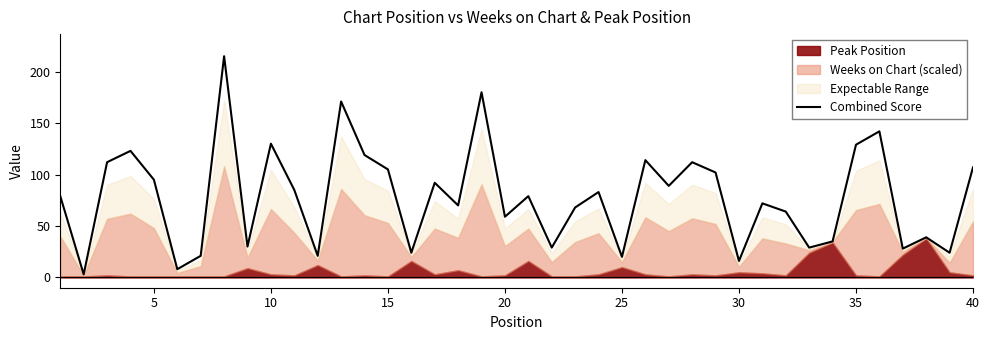

What is the maximum value for Combined Score?

215